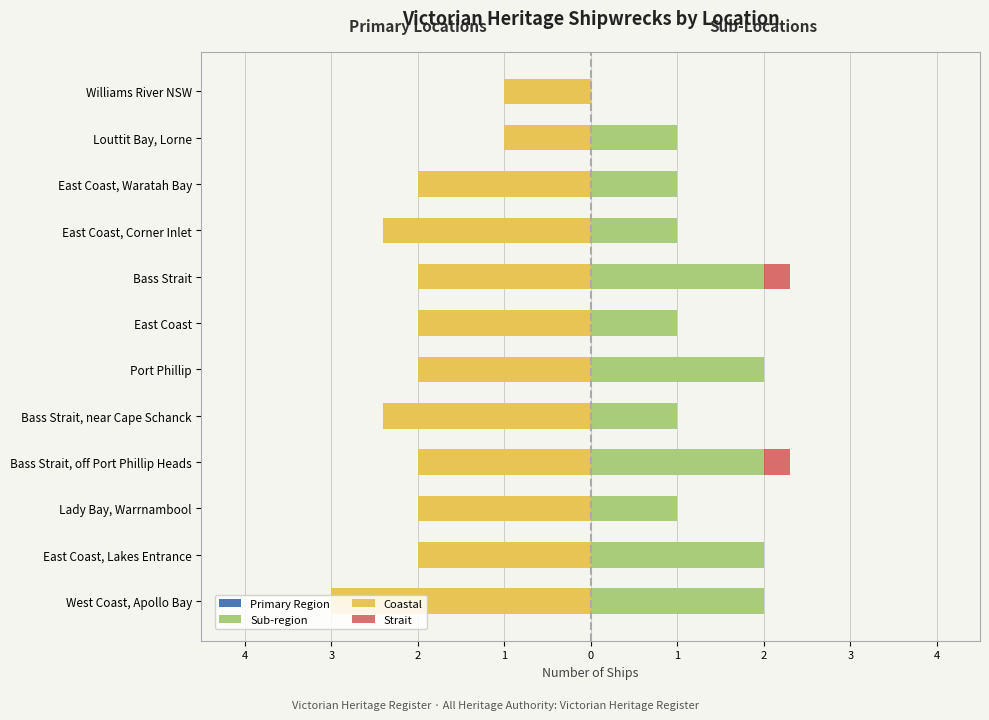

How many data points in Sub-region are above 1?

5